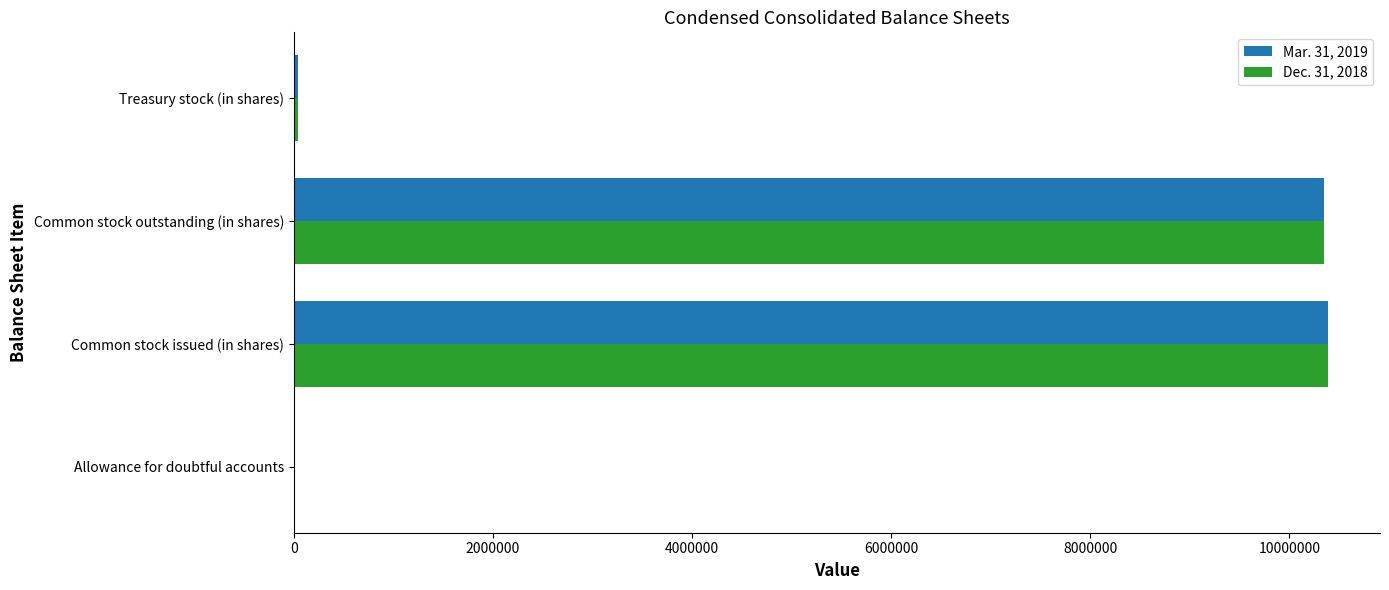

Is it true that Mar. 31, 2019 equals 10390524 at Common stock issued (in shares)?

True